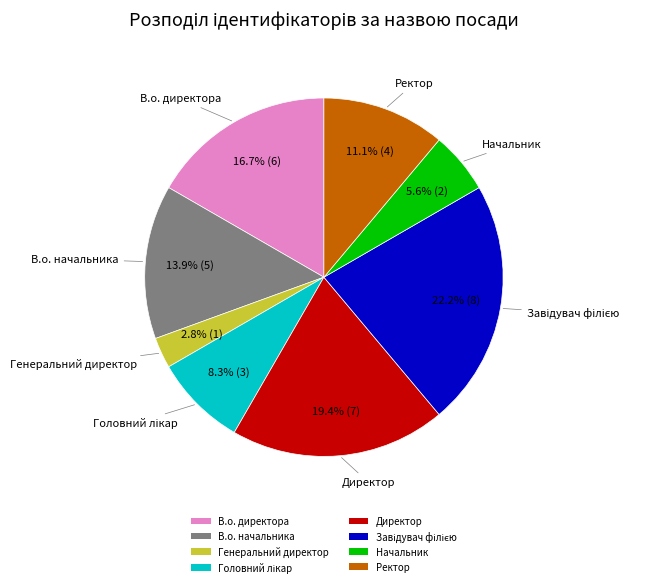

How many segments does this pie chart have?

8